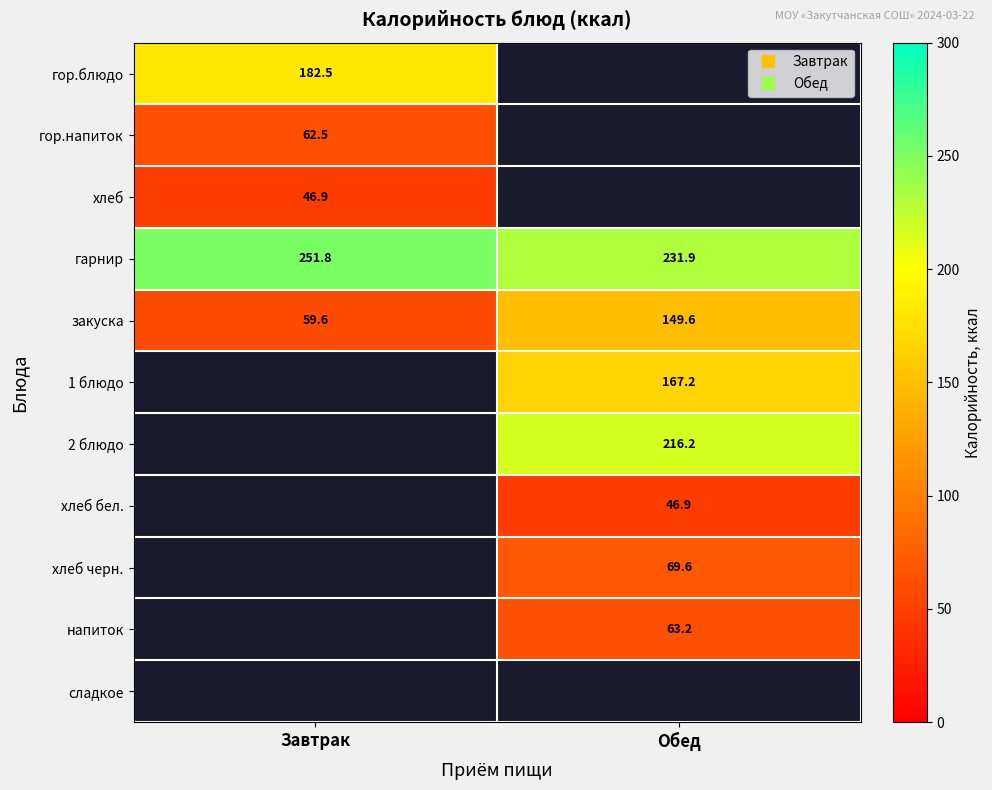

At which category is the sum across all series the highest?

Обед